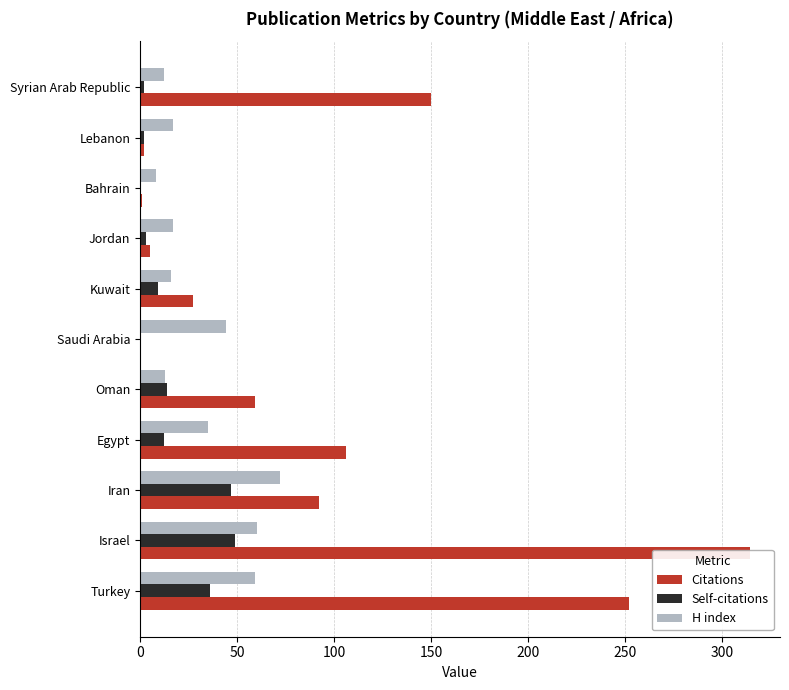

Rank the series at Israel from highest to lowest value.

Citations, H index, Self-citations